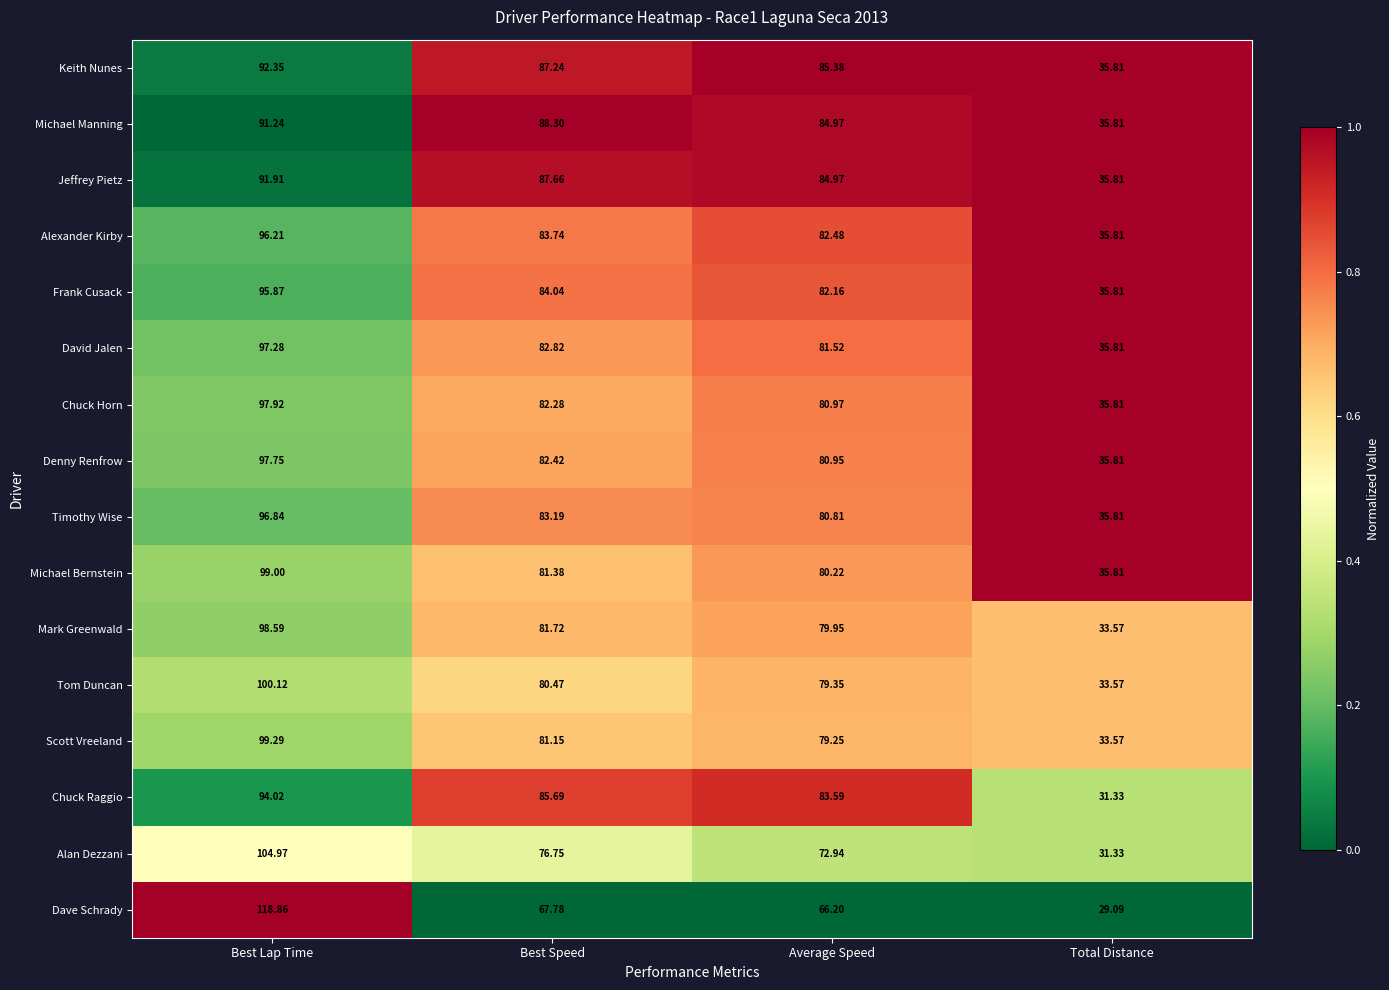

Is the value of Timothy Wise at Best Lap Time greater than the value of Jeffrey Pietz at Average Speed?

Yes